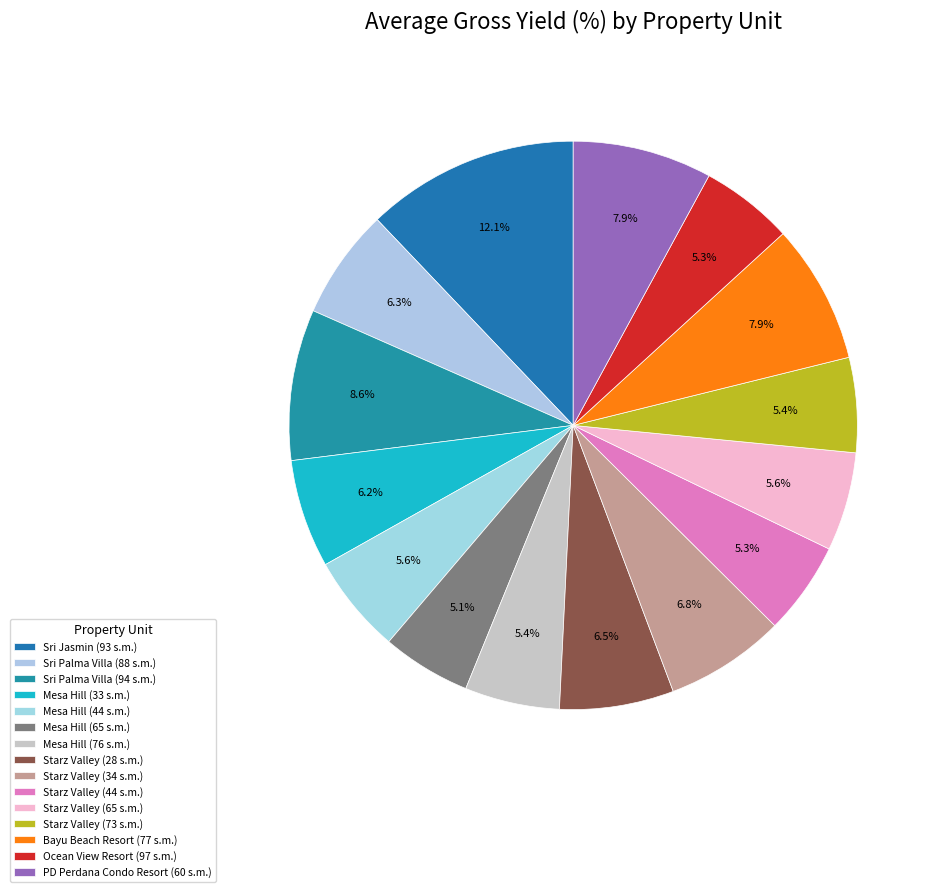

Count the number of slices in the pie.

15